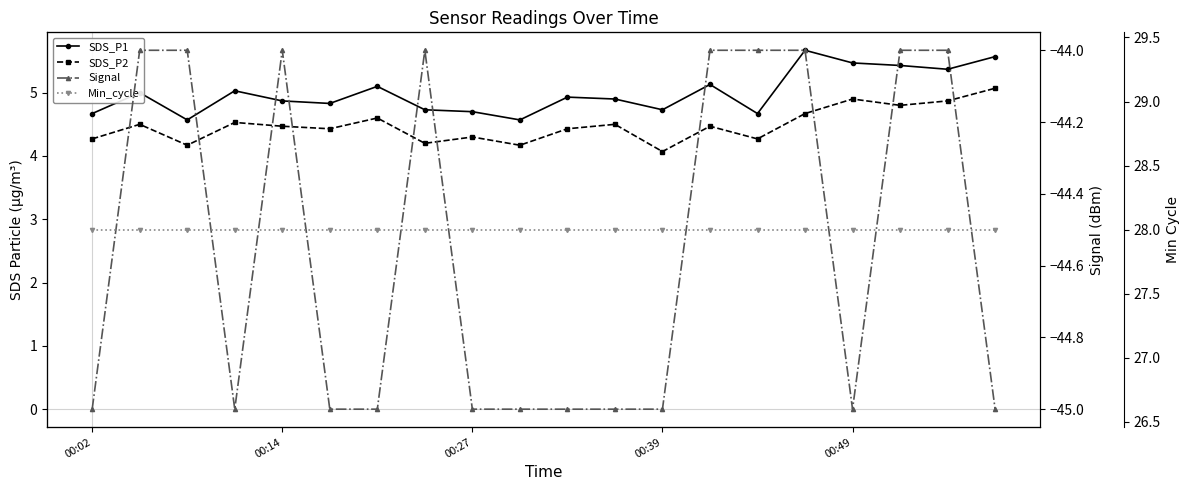

Between 19 and 11, which is larger?

19